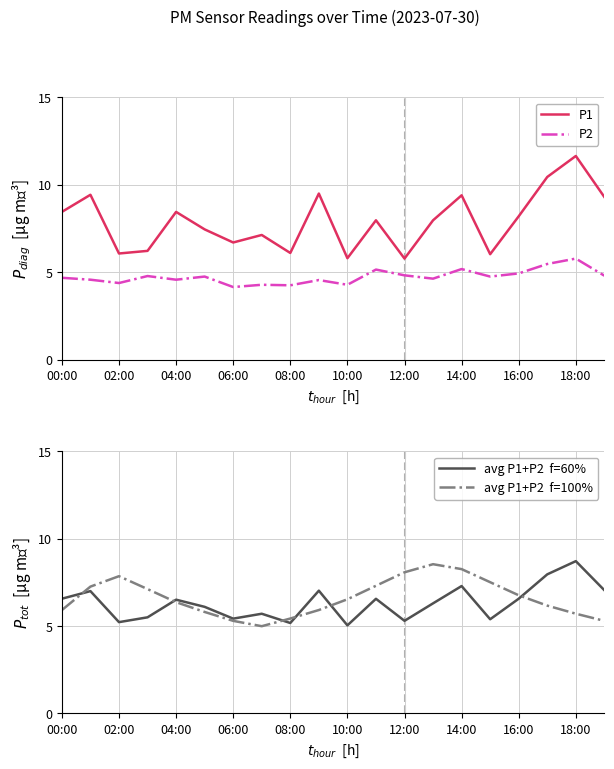

True or false: P2 has a value of 1.6 at 06:00.

False